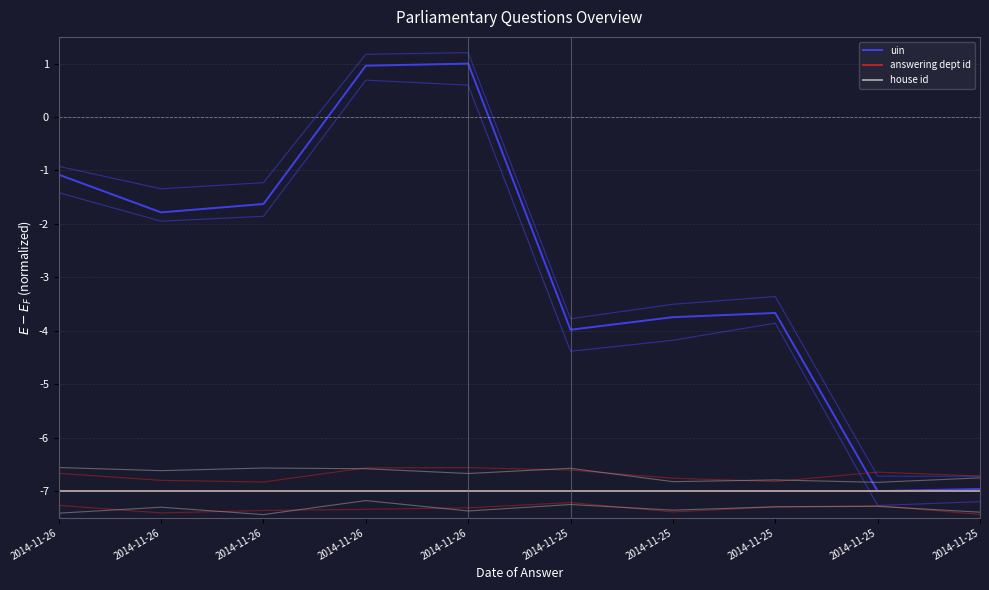

True or false: uin and house id intersect in this chart.

False